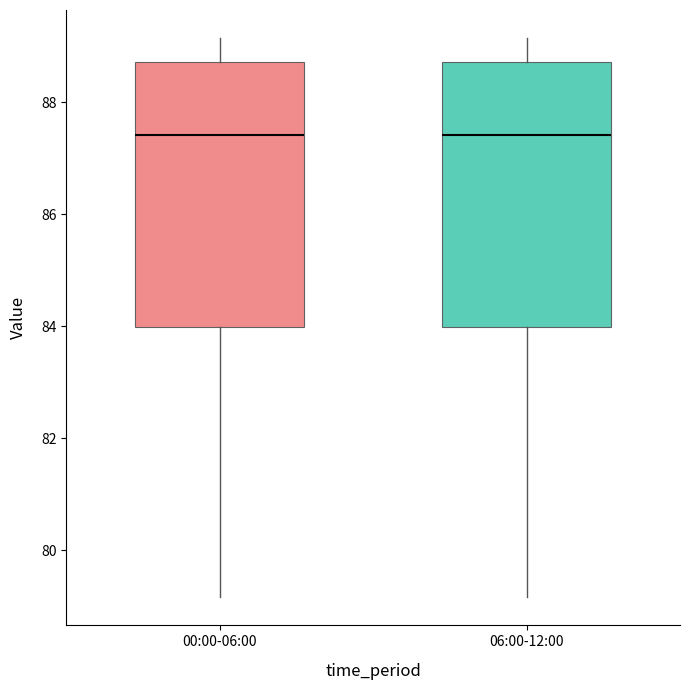

Where does the lower whisker of the box for 06:00-12:00 end on the y-axis? The values are not printed on the chart, so give them approximately, as read against the axis.

79.2